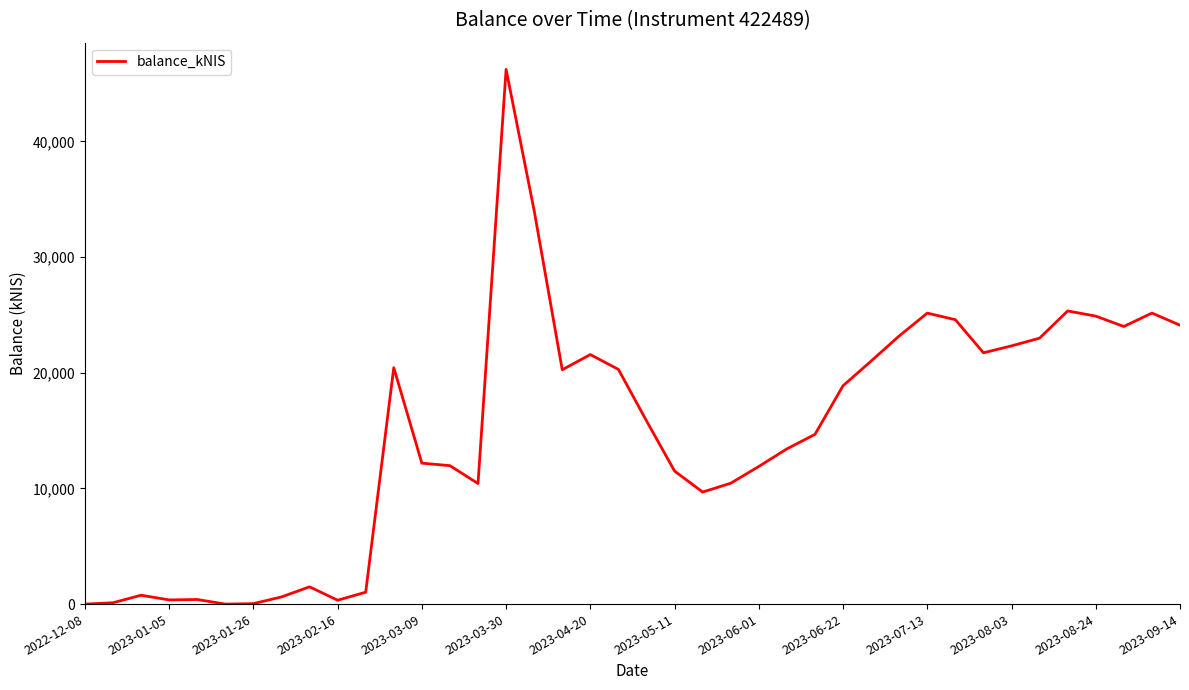

How many lines are shown in the chart?

1